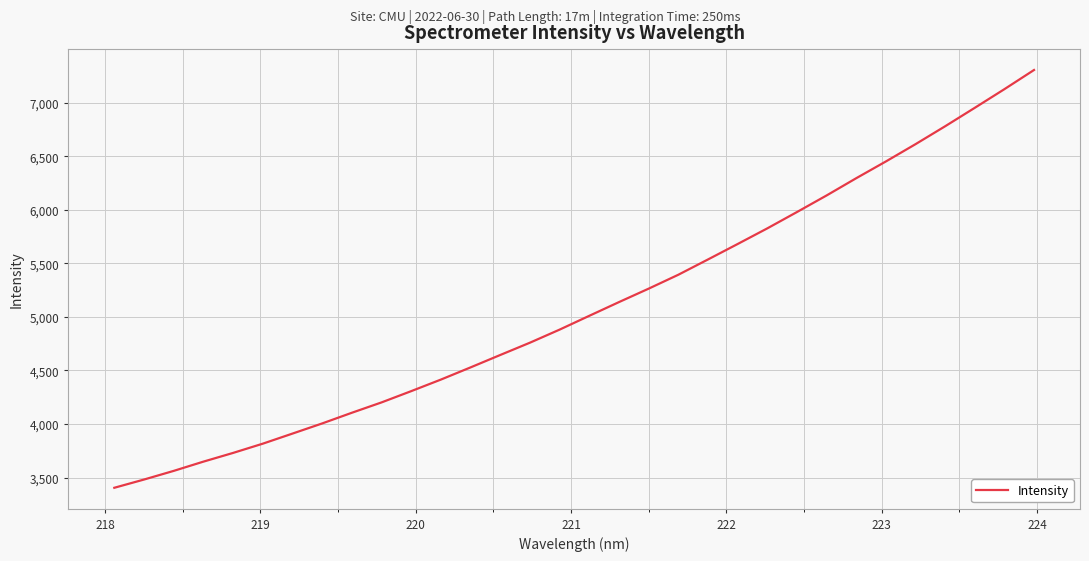

How many lines are shown in the chart?

1